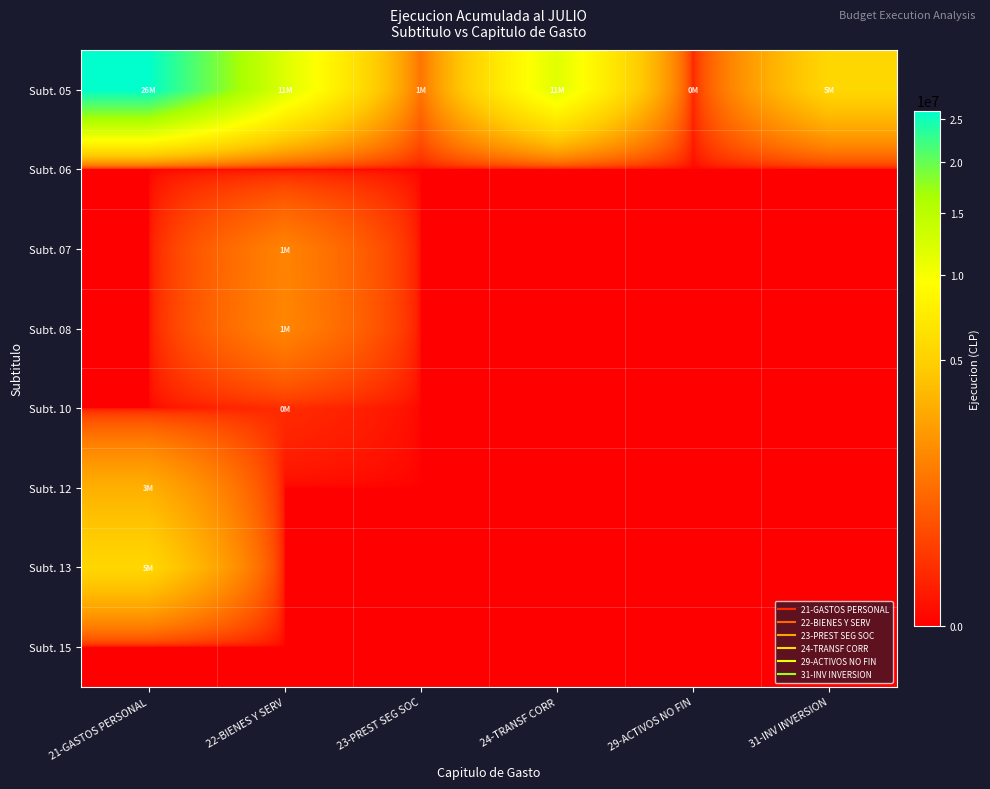

Which label corresponds to the largest value in the chart?

21-GASTOS PERSONAL